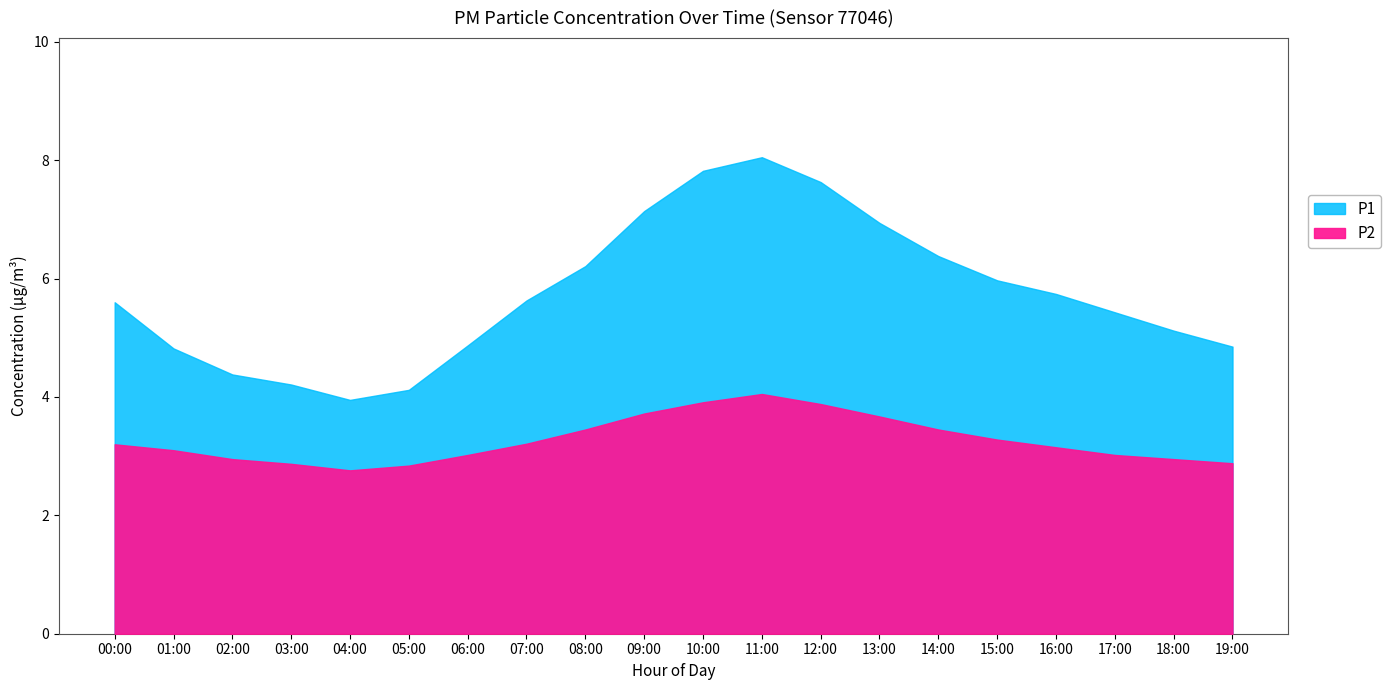

What position from the left is 09:00?

10